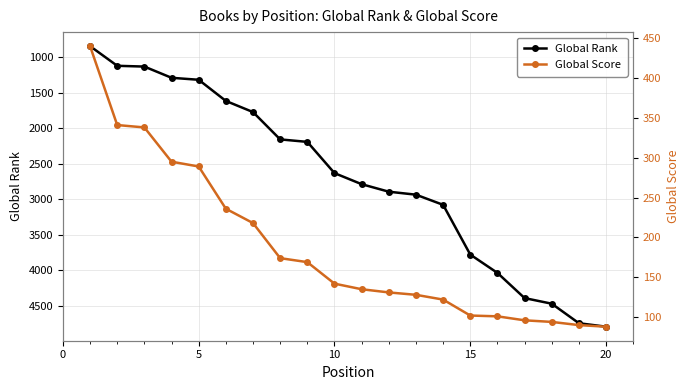

What is the minimum value shown in the chart?

88